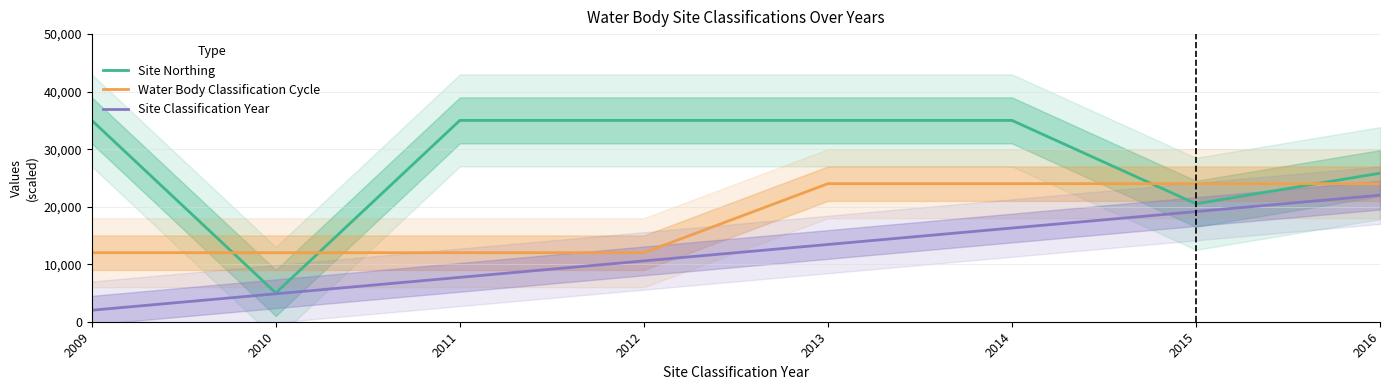

Count the number of categories in the chart.

8